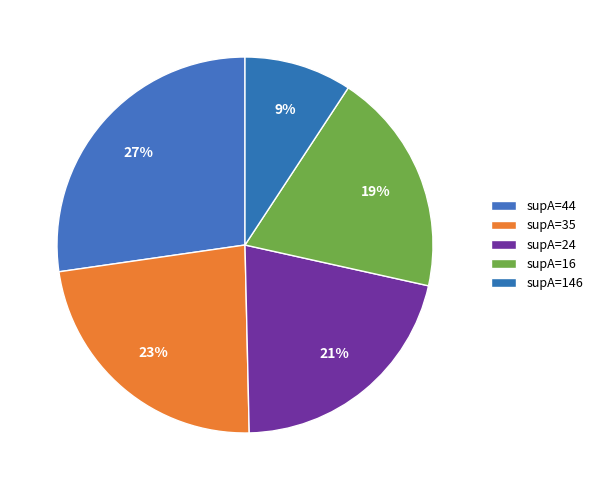

To the nearest percent, what is the average slice percentage?

20%